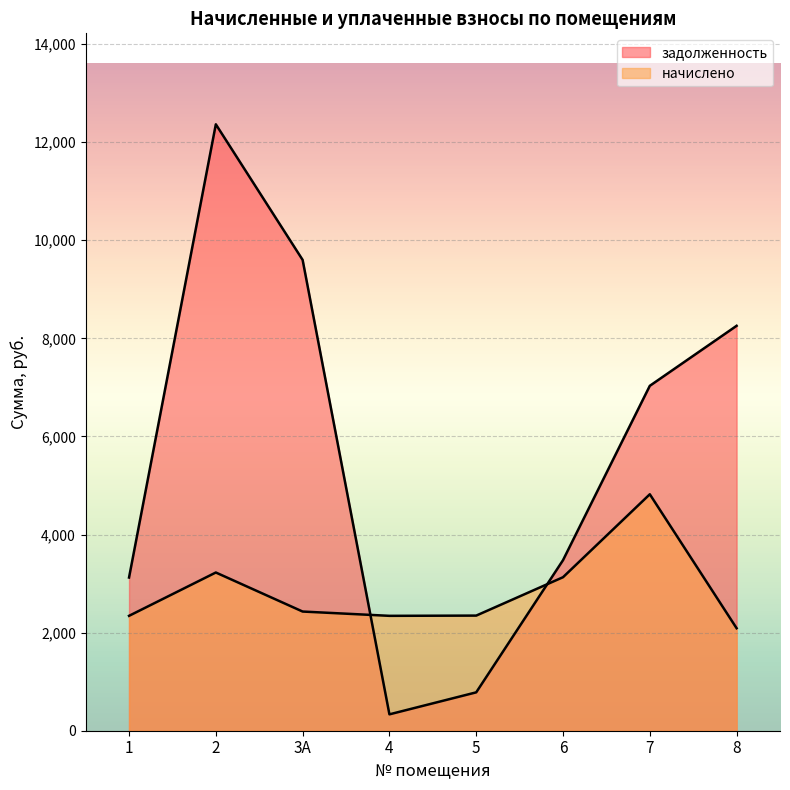

What are all the series names shown in the legend?

задолженность, начислено